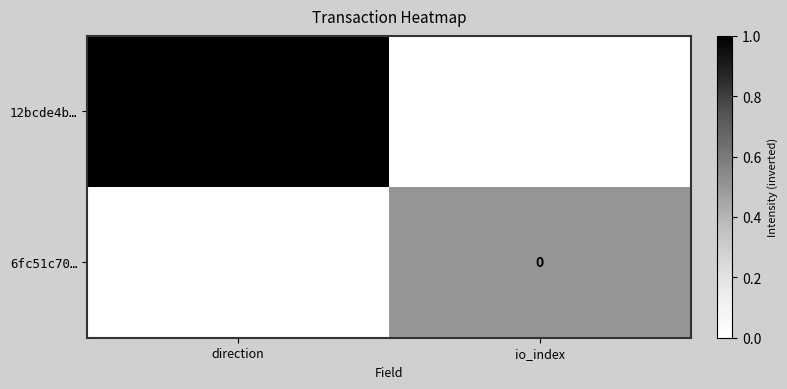

At which category is the sum across all series the highest?

io_index